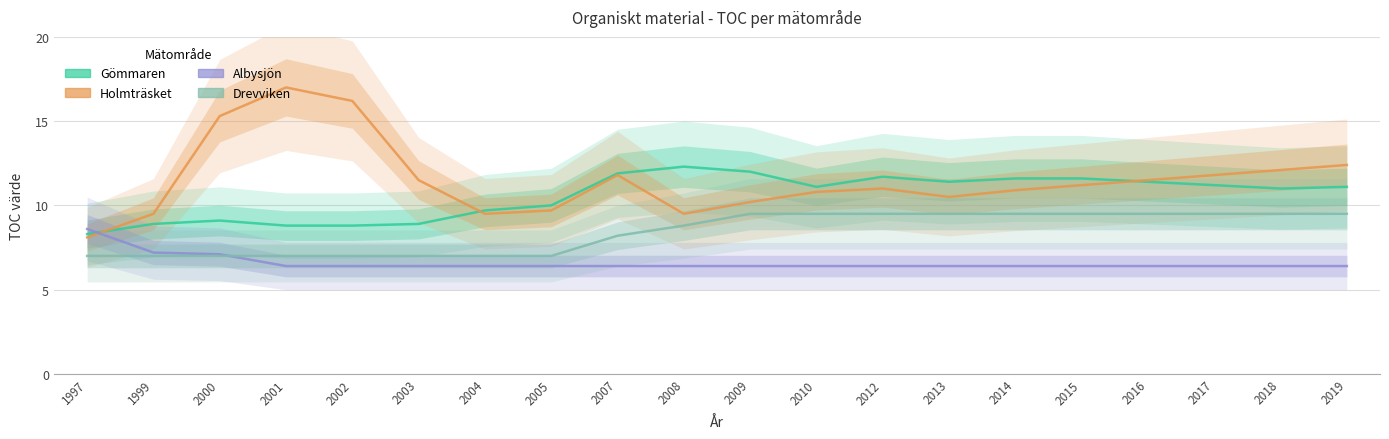

At which label does Holmträsket first exceed 11?

2000